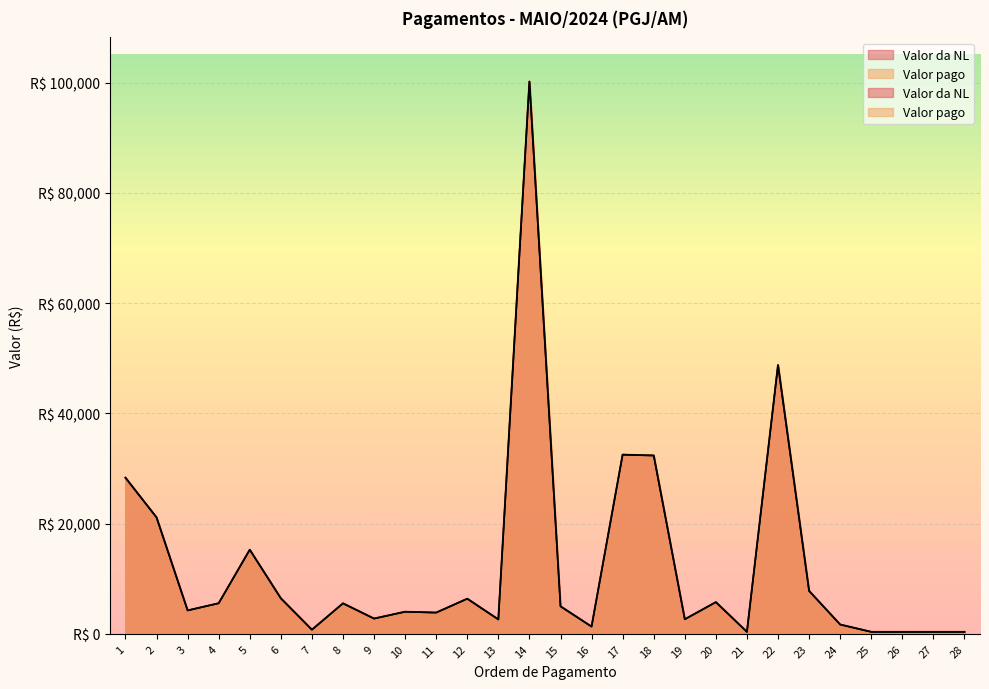

What value does the Valor pago series have at 2?

21106.0